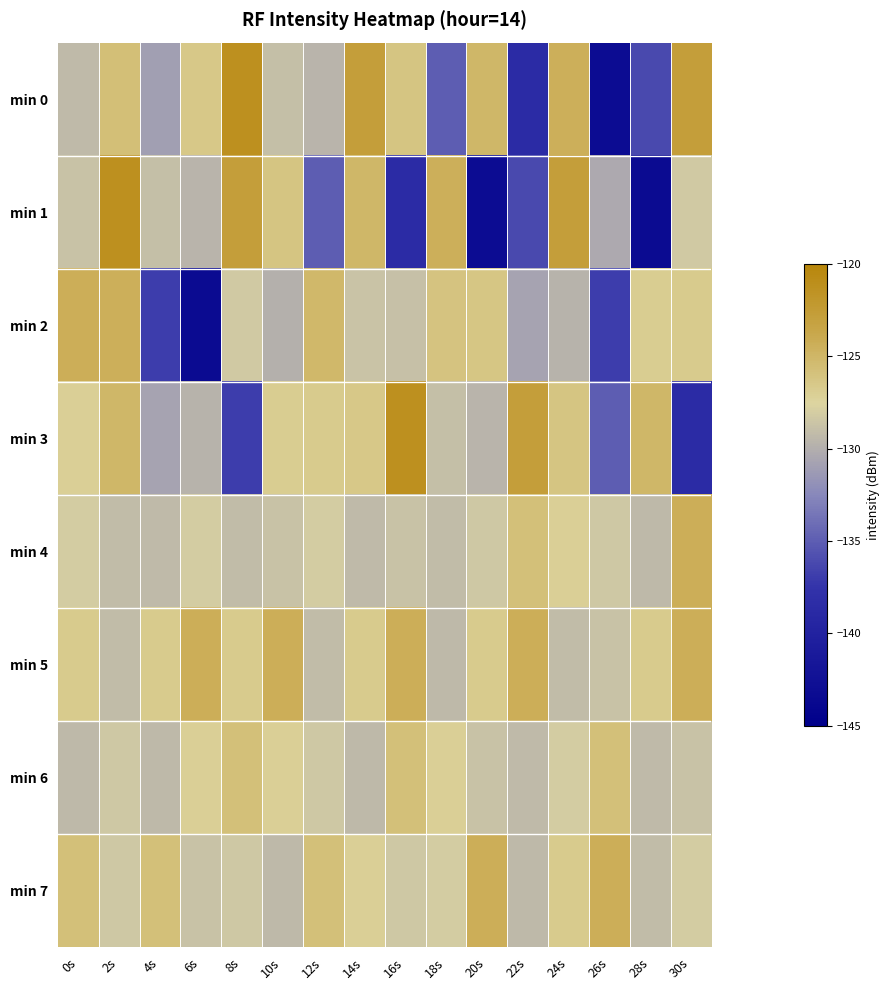

Count the number of data series in this chart.

8